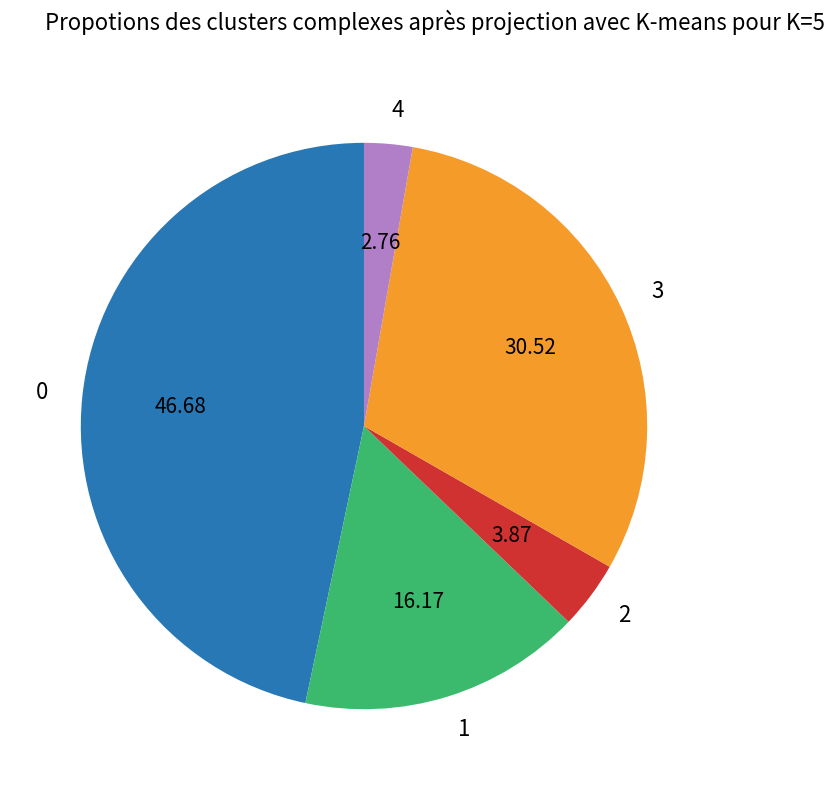

Is it true that 0 is 60% of the pie?

False